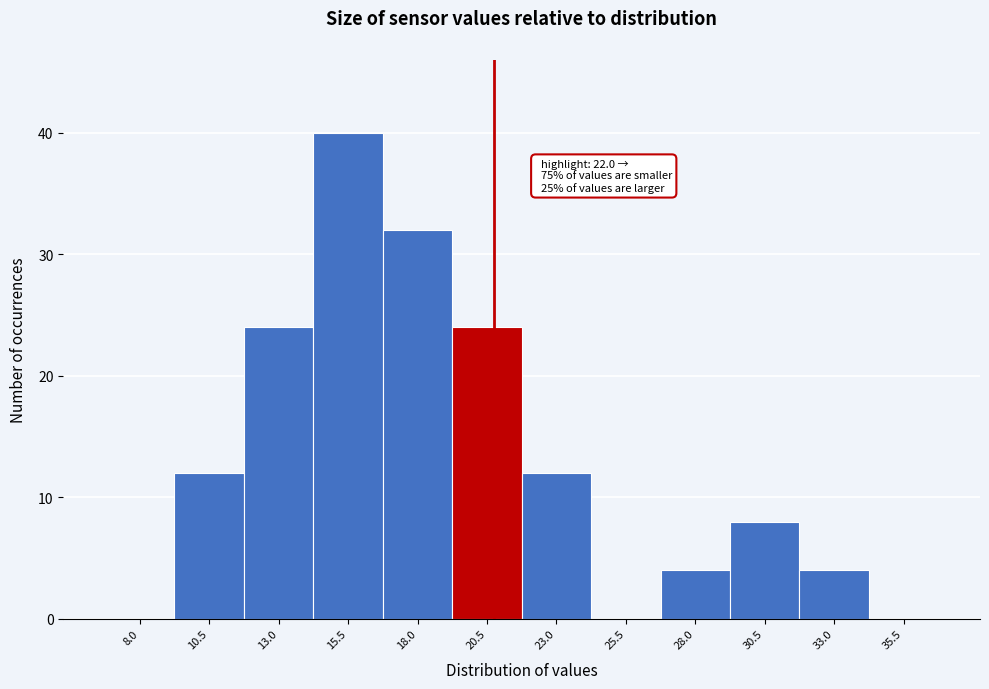

Reading right to left, what are all the values shown in this chart?

35.5=0	33.0=4	30.5=8	28.0=4	25.5=0	23.0=12	20.5=24	18.0=32	15.5=40	13.0=24	10.5=12	8.0=0